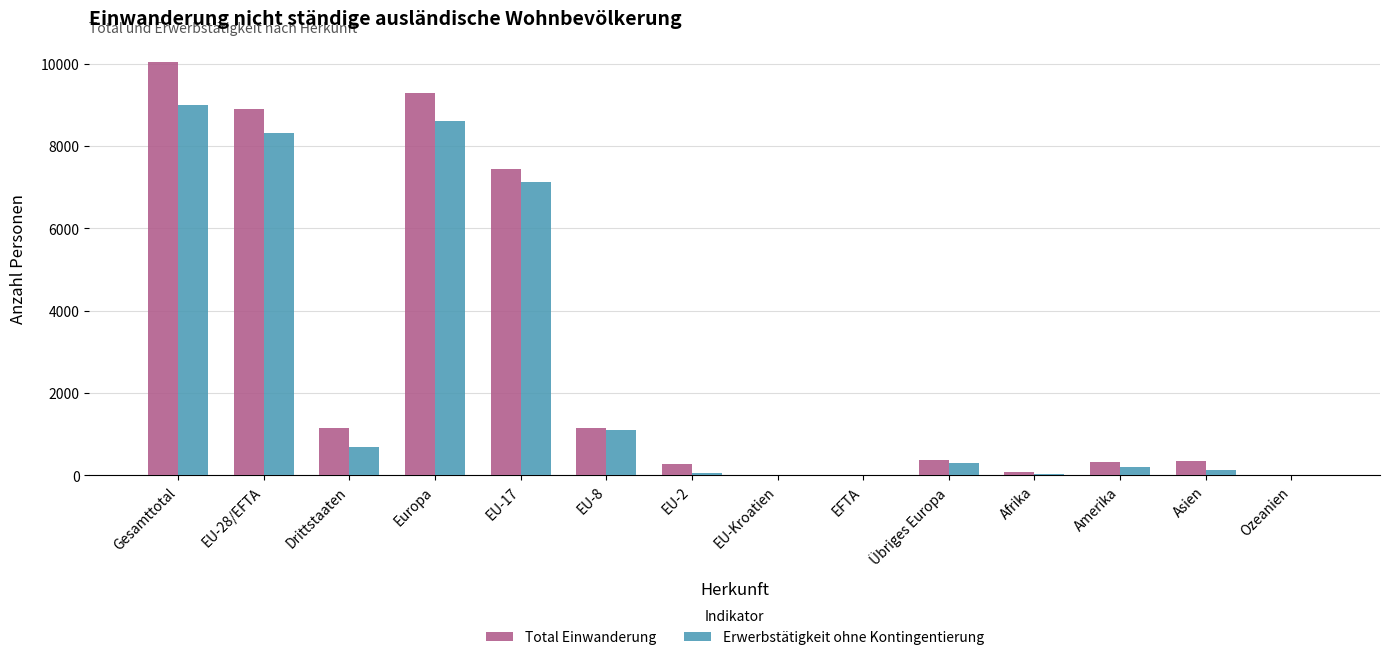

At which label does Erwerbstätigkeit ohne Kontingentierung reach its peak?

Gesamttotal